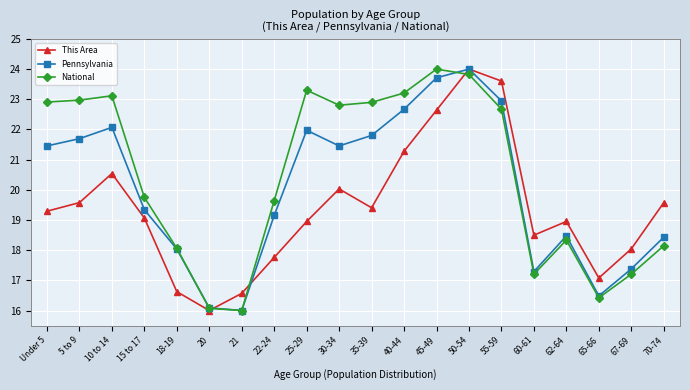

At how many categories does at least one series exceed 18?

17